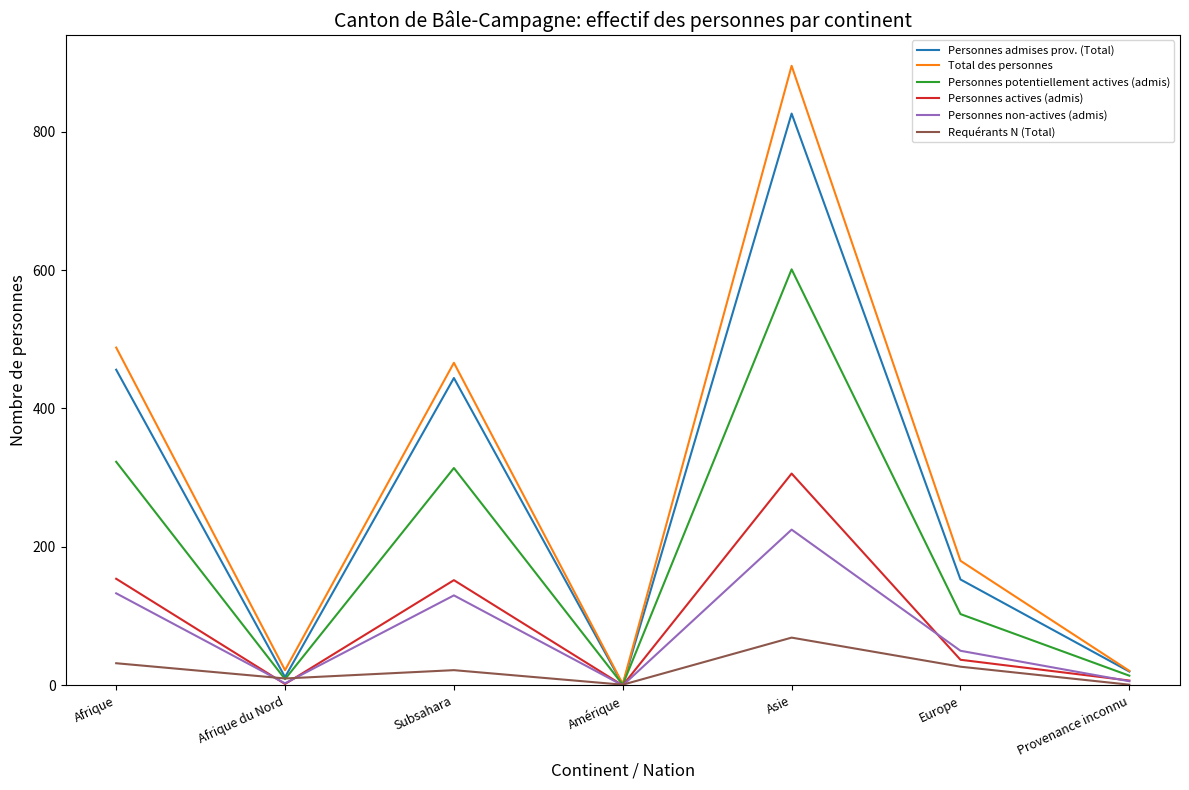

After their last crossing, which series has the higher values: Requérants N (Total) or Personnes potentiellement actives (admis)?

Personnes potentiellement actives (admis)